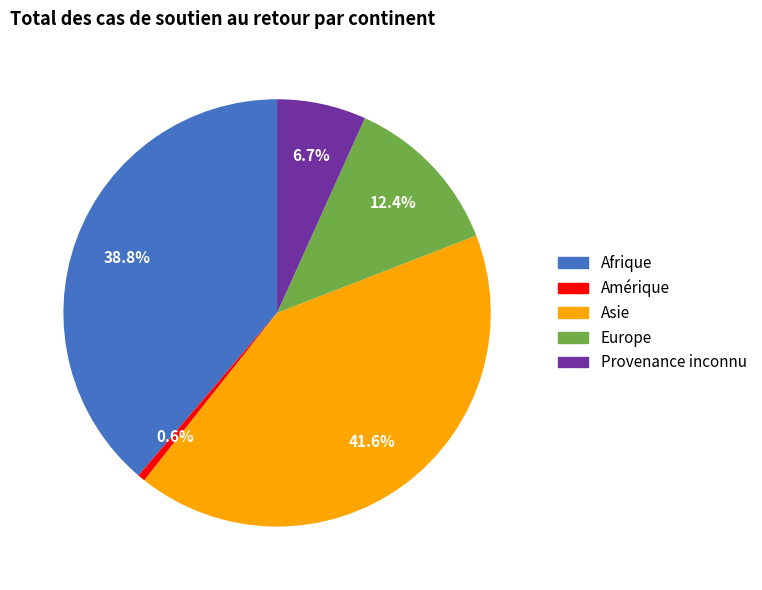

Combined, do Provenance inconnu and Asie account for over 50%?

No